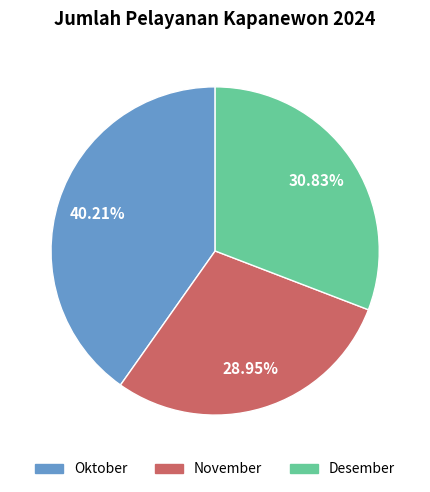

What percentage is the November slice, to the nearest percent?

29%